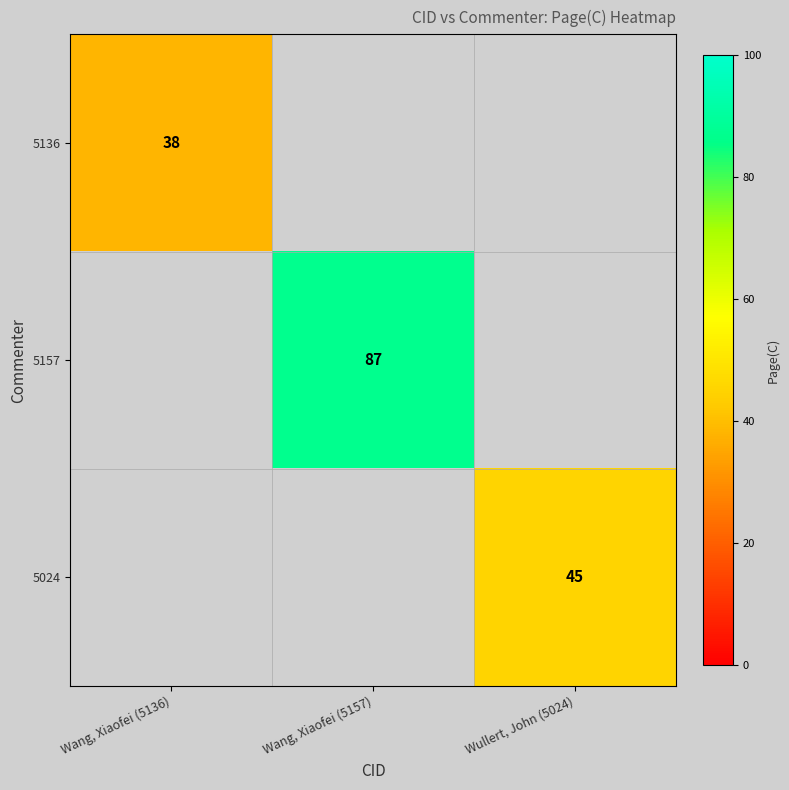

True or false: 5136 has a value of 38 at Wang, Xiaofei (5136).

True